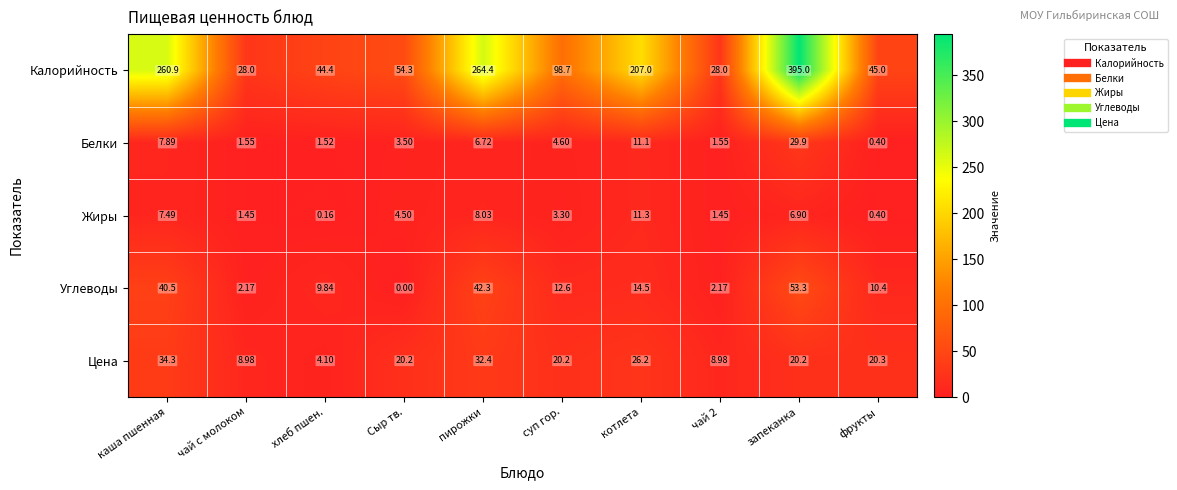

Between каша пшенная and чай 2, which series saw the biggest shift?

Калорийность